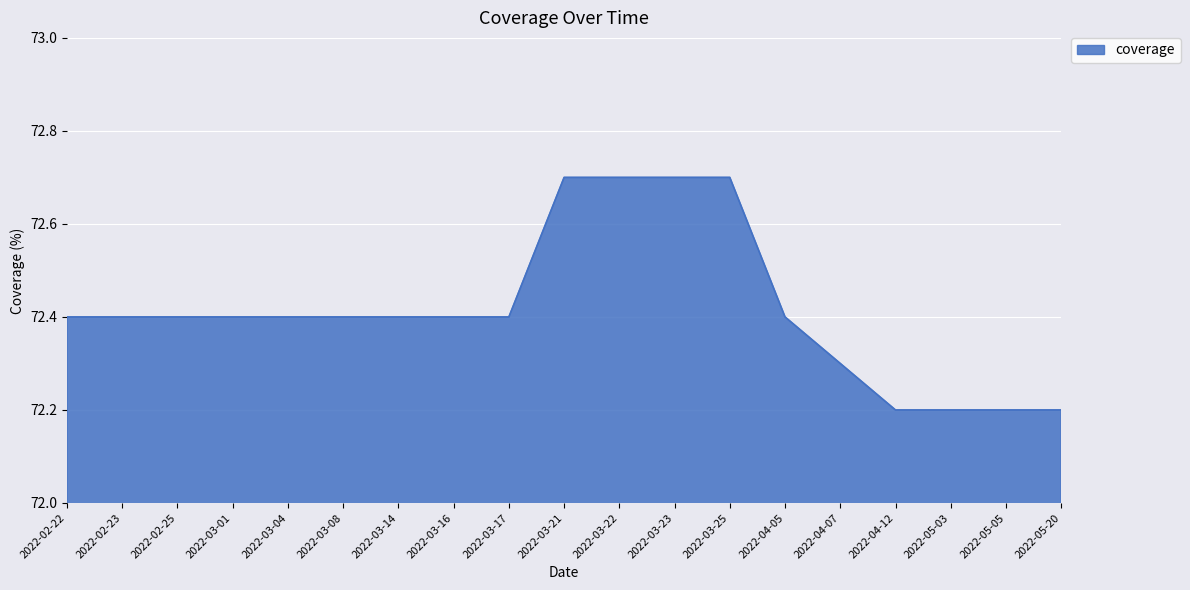

What is the maximum value shown in the chart?

72.7